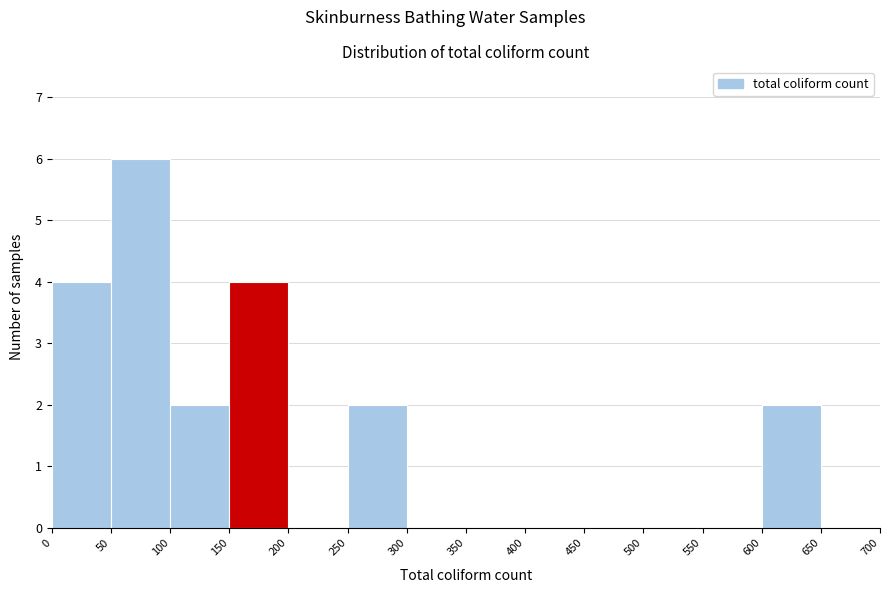

Reading left to right, list every bar in this chart as the range it spans on the x-axis followed by its height. The values are not printed on the chart, so give them approximately, as read against the axis.

0 to 50: 4
50 to 100: 6
100 to 150: 2
150 to 200: 4
200 to 250: 0
250 to 300: 2
300 to 350: 0
350 to 400: 0
400 to 450: 0
450 to 500: 0
500 to 550: 0
550 to 600: 0
600 to 650: 2
650 to 700: 0